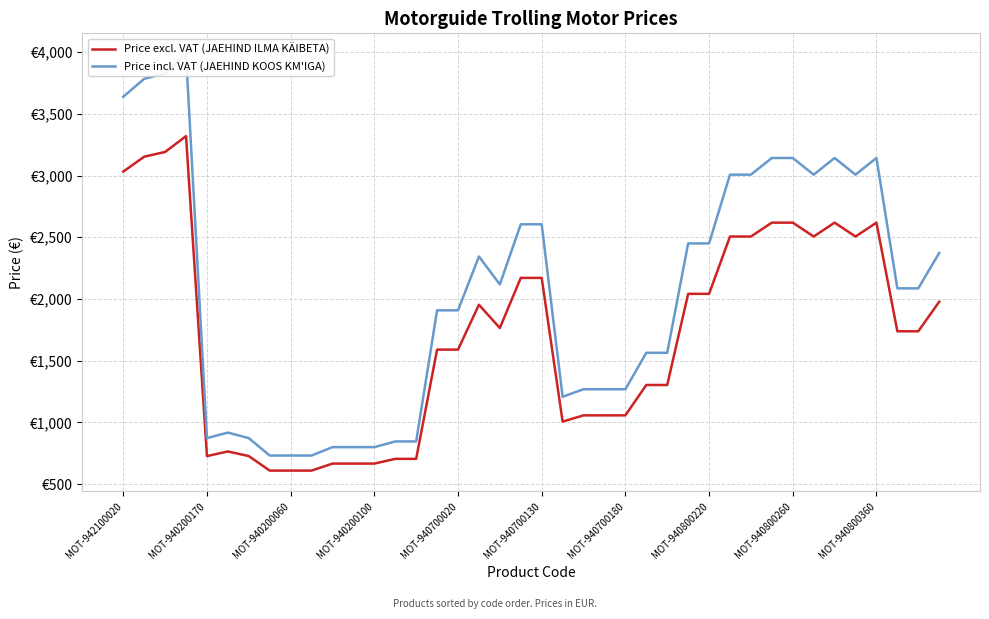

At which label does Price excl. VAT (JAEHIND ILMA KÄIBETA) first exceed 1738?

MOT-942100020